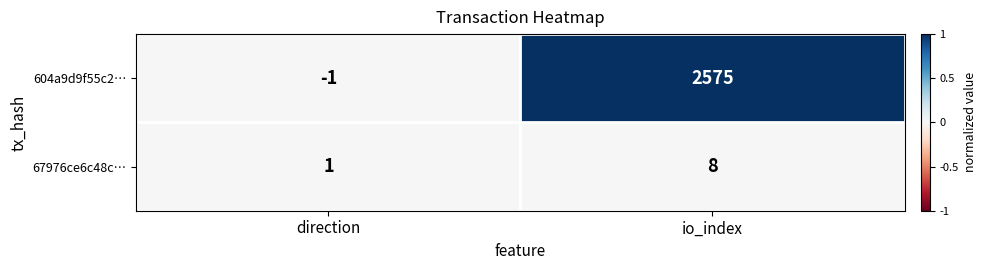

Reading left to right, what are all the values shown in this chart?

604a9d9f55c2…: direction=-1	io_index=2575
67976ce6c48c…: direction=1	io_index=8